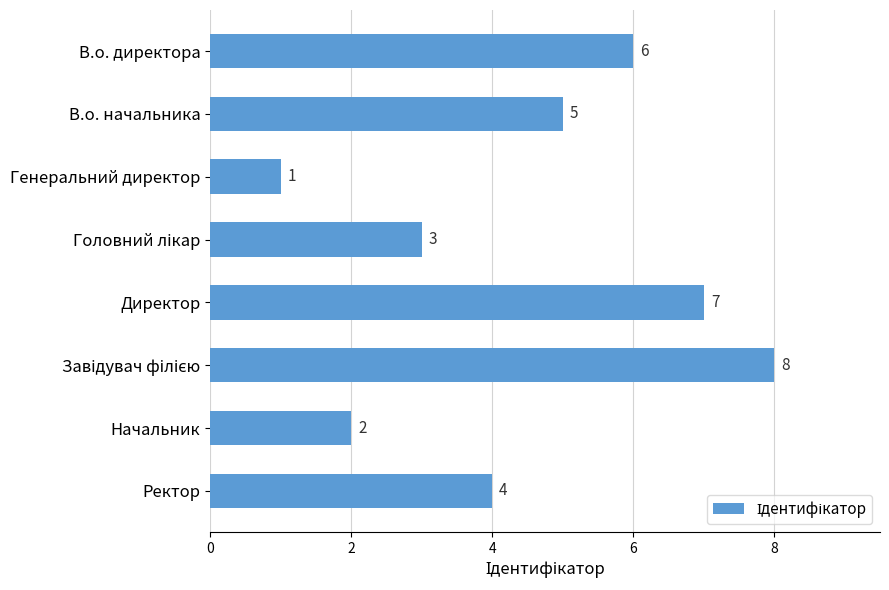

At which category does the chart reach its minimum across all series?

Генеральний директор